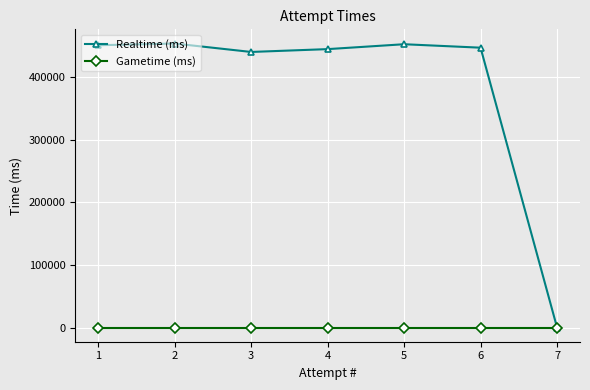

How many lines are shown in the chart?

2